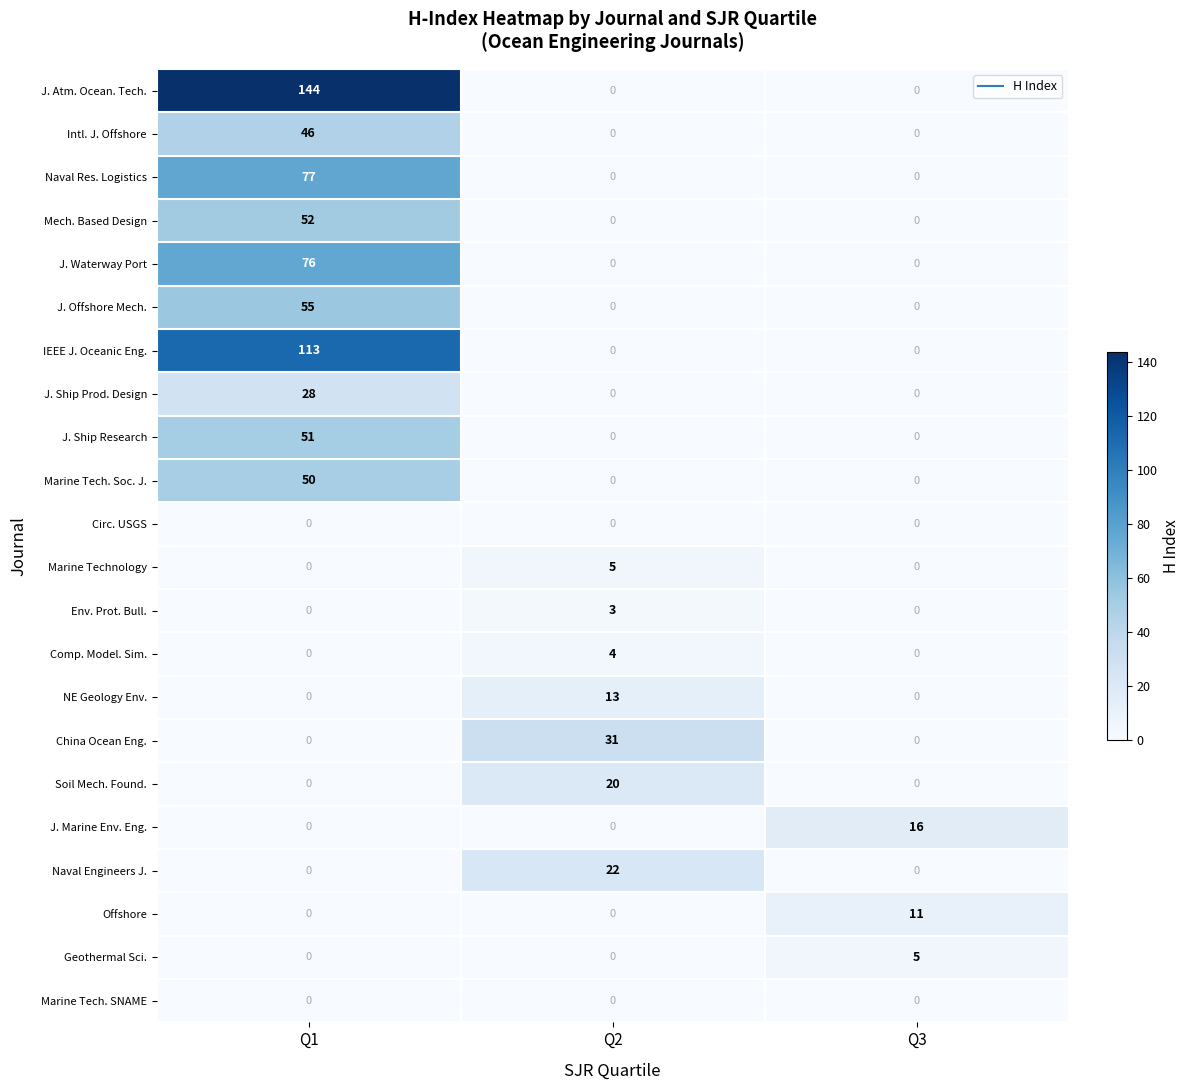

What is the sum of all J. Marine Env. Eng. values?

16